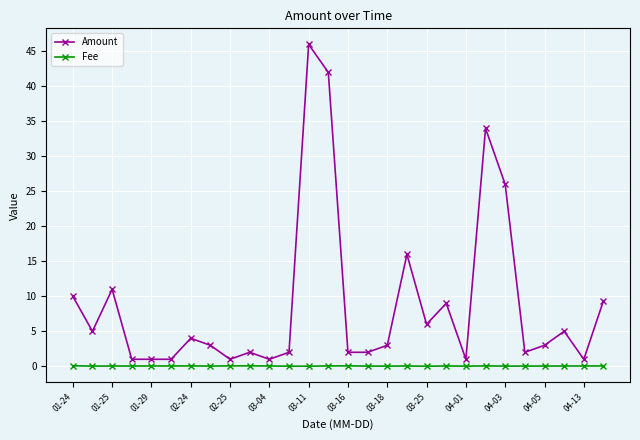

How many lines are shown in the chart?

2